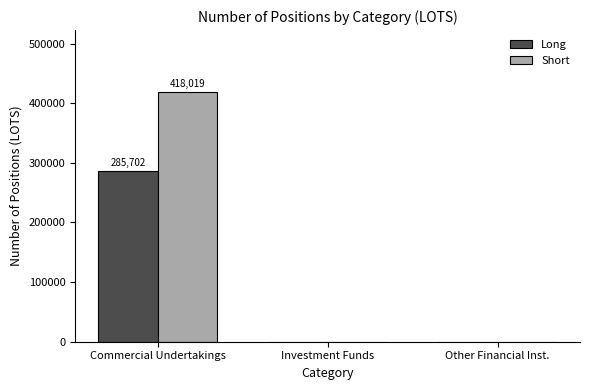

Is it true that Long equals -175871 at Investment Funds?

False